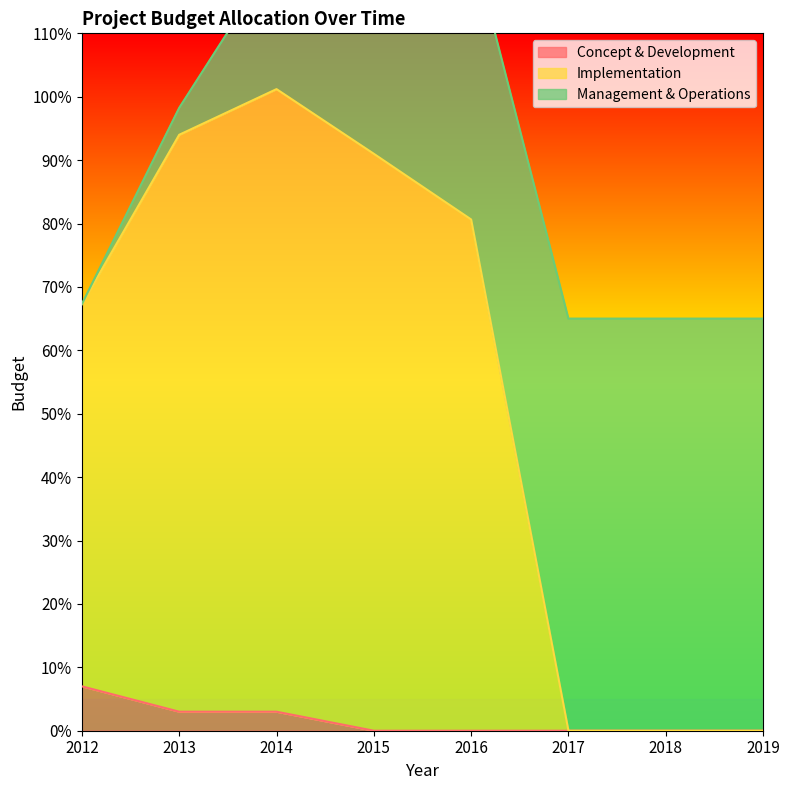

At which label does Concept & Development reach its peak?

2012